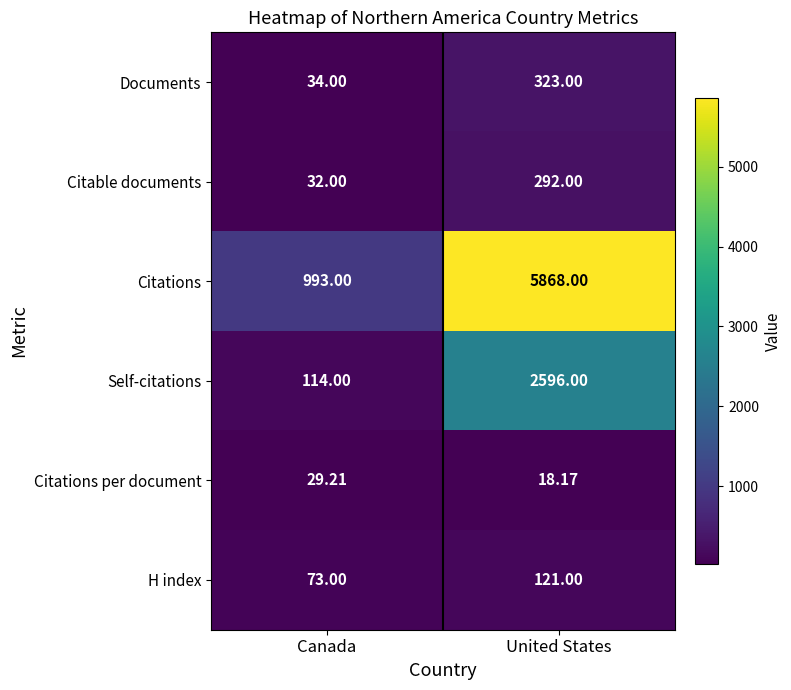

At which label does H index reach its minimum?

Canada